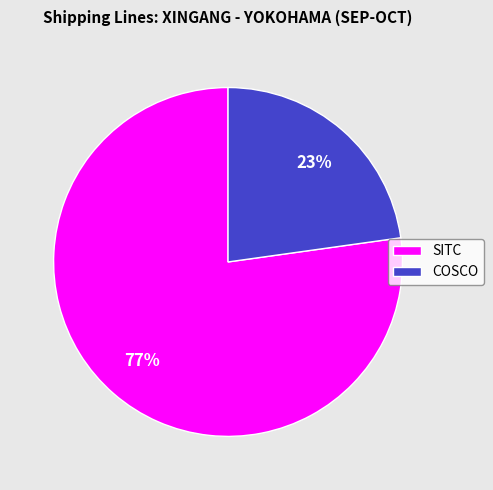

Approximately how many times larger is the value at COSCO compared to SITC?

0.3